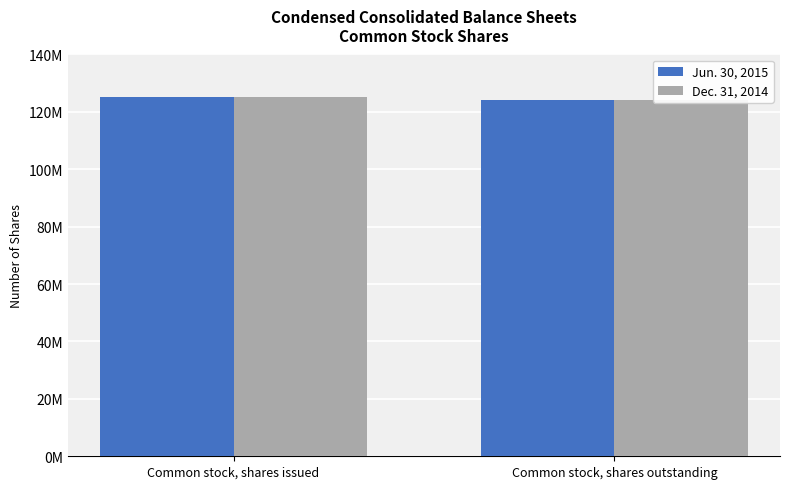

Is it true that Jun. 30, 2015 equals 30667613 at Common stock, shares issued?

False